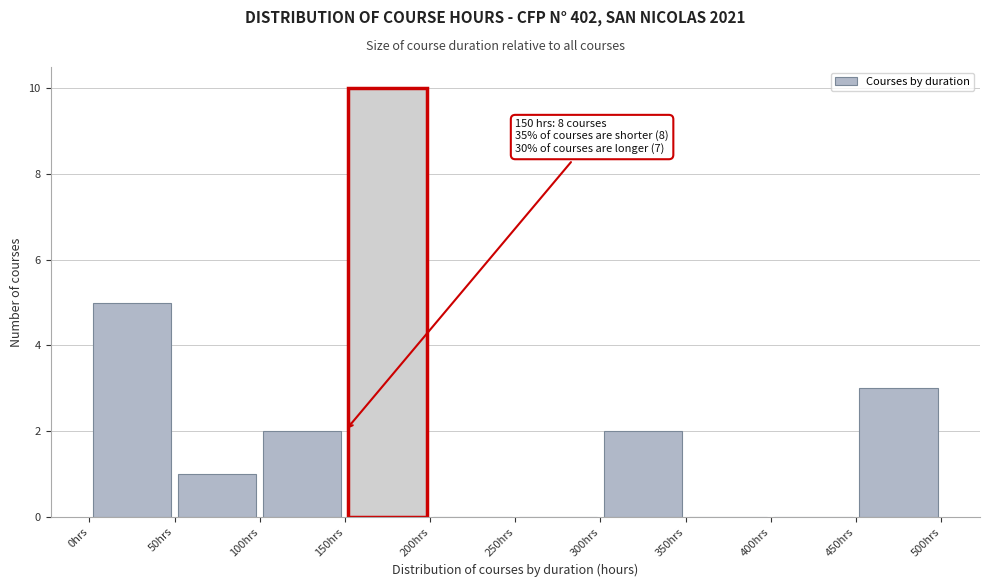

Over which range of the x-axis is the bar tallest?

150 to 200